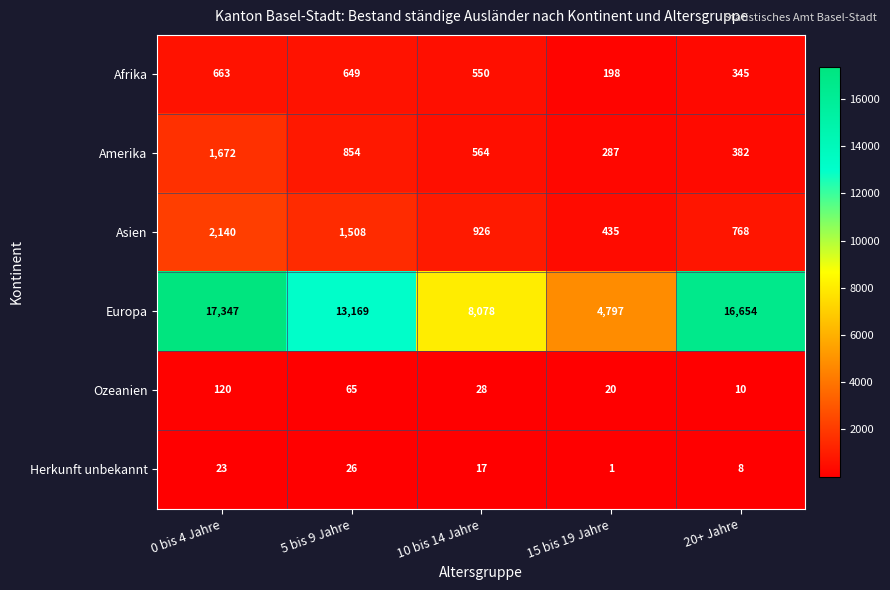

Reading left to right, what are all the values shown in this chart?

Afrika: 0 bis 4 Jahre=663	5 bis 9 Jahre=649	10 bis 14 Jahre=550	15 bis 19 Jahre=198	20+ Jahre=345
Amerika: 0 bis 4 Jahre=1672	5 bis 9 Jahre=854	10 bis 14 Jahre=564	15 bis 19 Jahre=287	20+ Jahre=382
Asien: 0 bis 4 Jahre=2140	5 bis 9 Jahre=1508	10 bis 14 Jahre=926	15 bis 19 Jahre=435	20+ Jahre=768
Europa: 0 bis 4 Jahre=17347	5 bis 9 Jahre=13169	10 bis 14 Jahre=8078	15 bis 19 Jahre=4797	20+ Jahre=16654
Ozeanien: 0 bis 4 Jahre=120	5 bis 9 Jahre=65	10 bis 14 Jahre=28	15 bis 19 Jahre=20	20+ Jahre=10
Herkunft unbekannt: 0 bis 4 Jahre=23	5 bis 9 Jahre=26	10 bis 14 Jahre=17	15 bis 19 Jahre=1	20+ Jahre=8